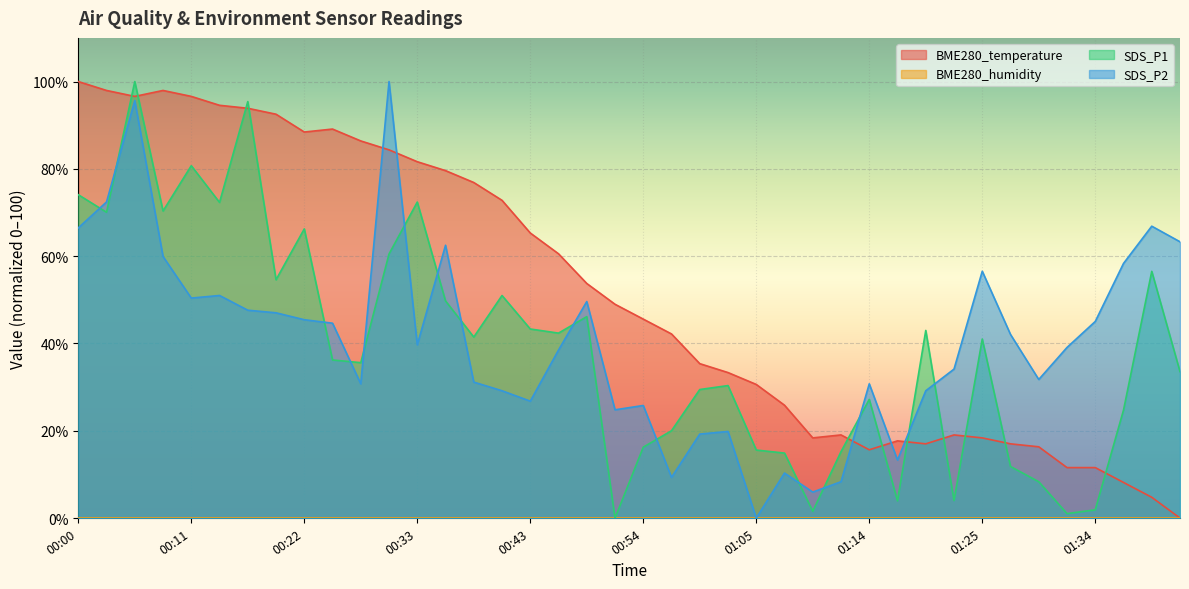

At which label does BME280_temperature reach its minimum?

01:42